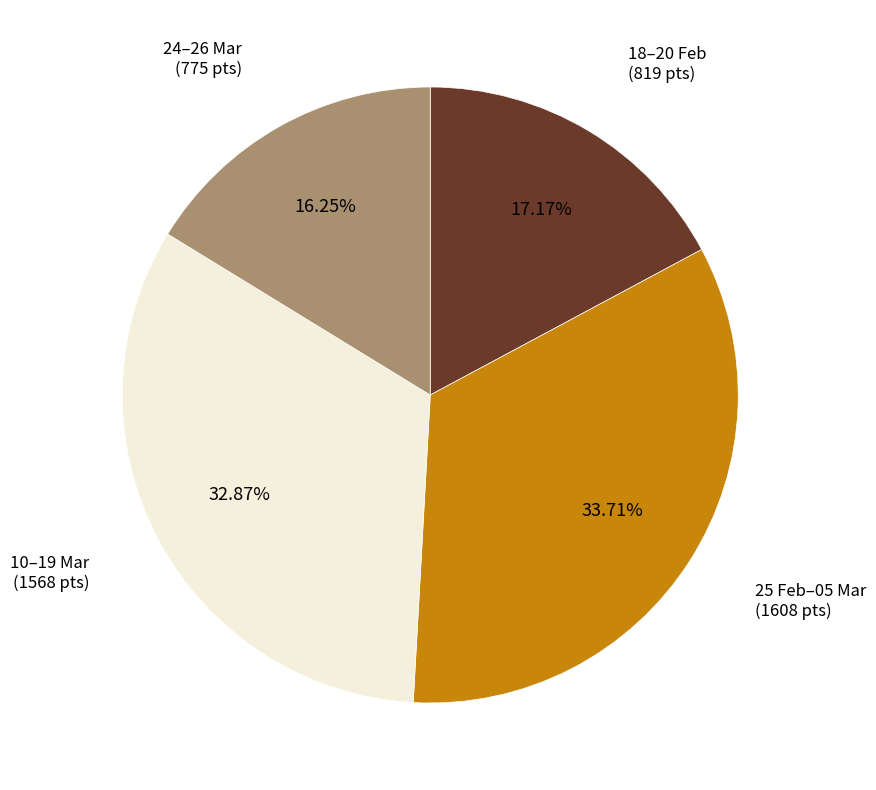

What is the smallest slice in the pie chart?

24–26 Mar (775 pts)